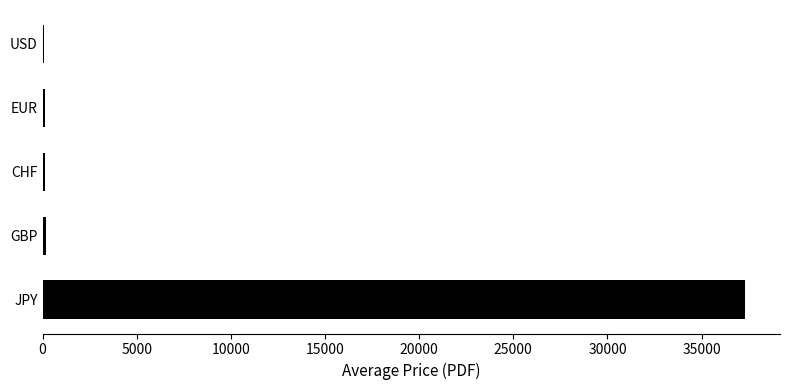

How many series are shown in this chart?

1